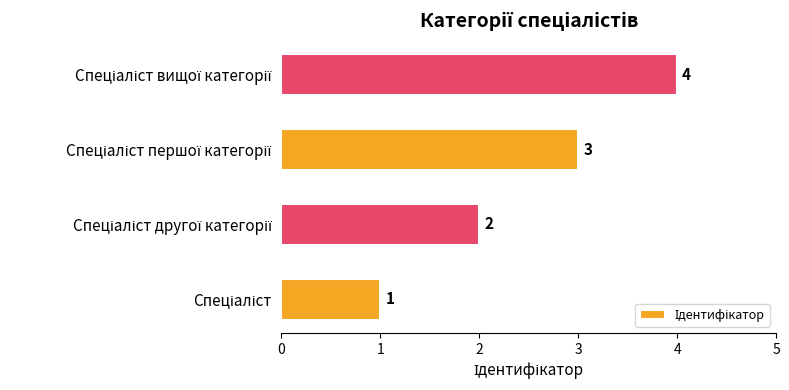

How many values are between 2 and 4?

3